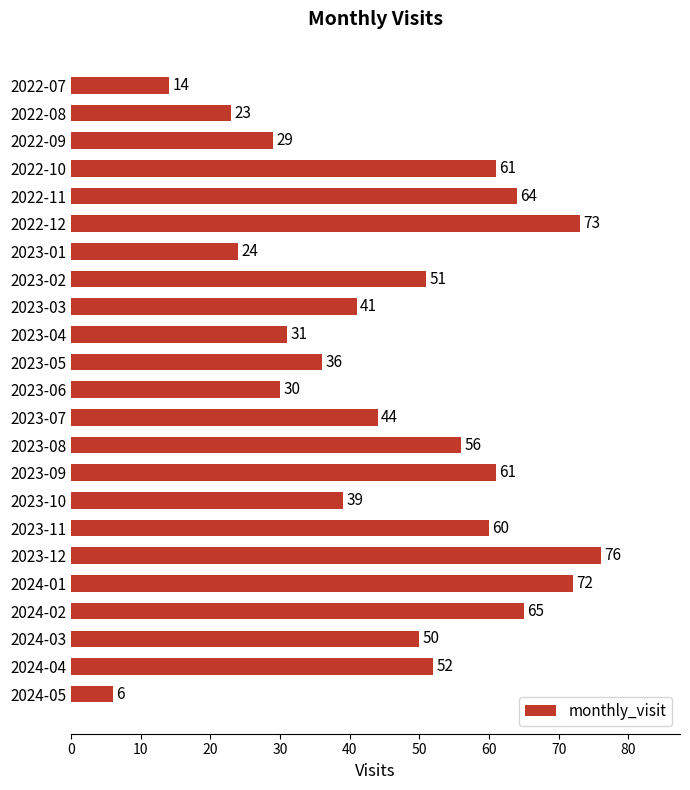

The chart shows a value of 93 at 2022-11. True or false?

False